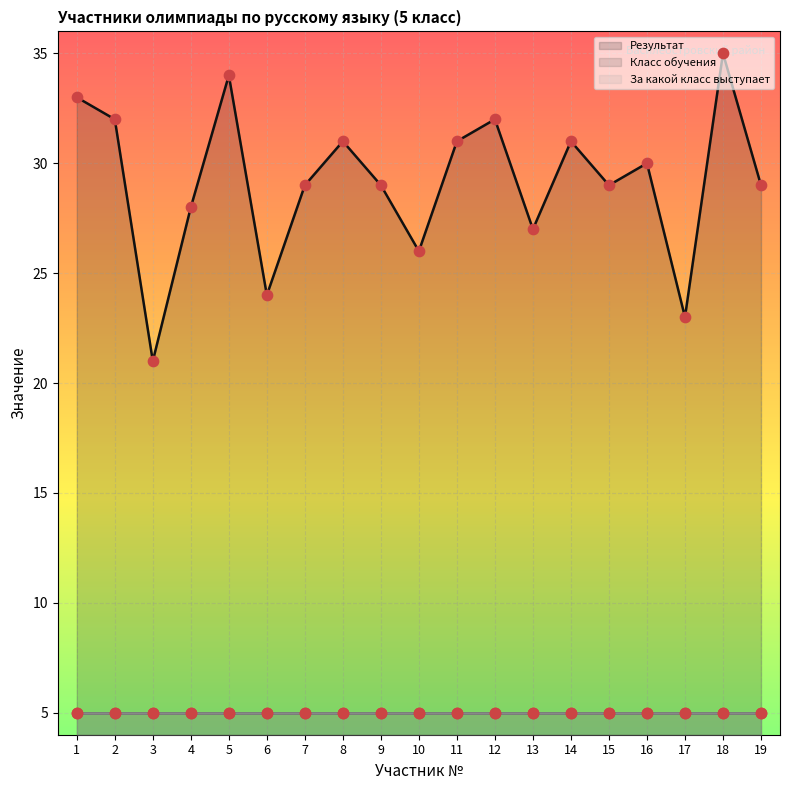

Which series reaches the maximum Y coordinate?

Результат